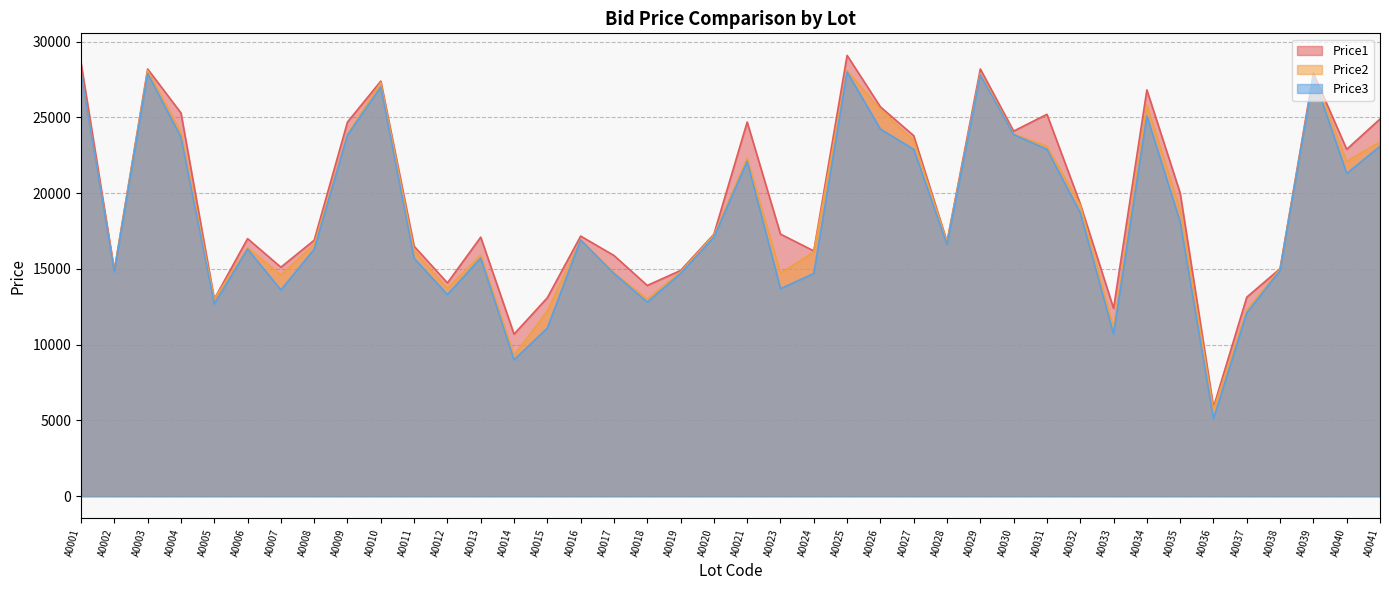

What is the spread (max minus min) of values at A0009?

870